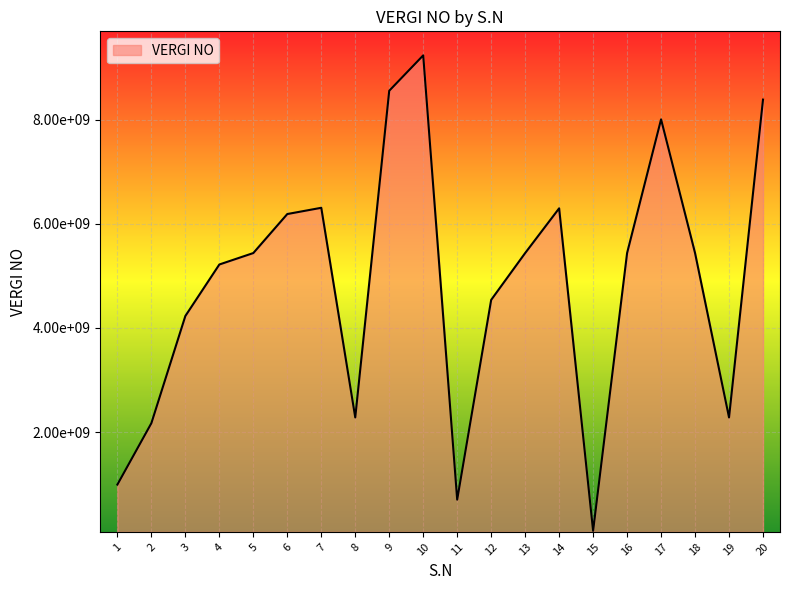

The value at 16 is 5440644920. True or false?

True